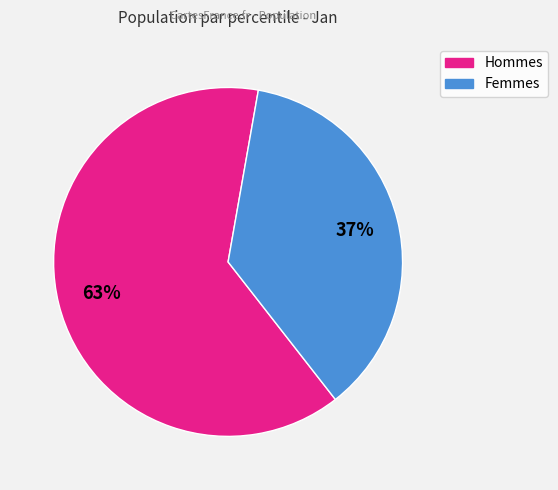

Is there a majority slice in this chart?

Yes